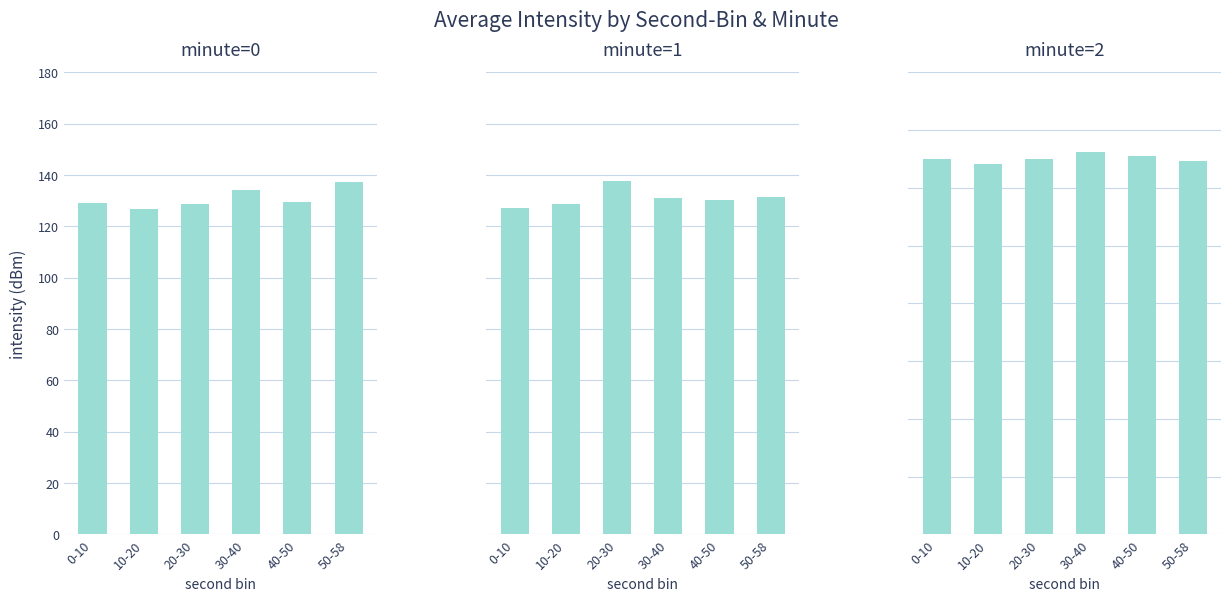

Is the value of minute=0 at 0-10 greater than the value of minute=2 at 10-20?

Yes